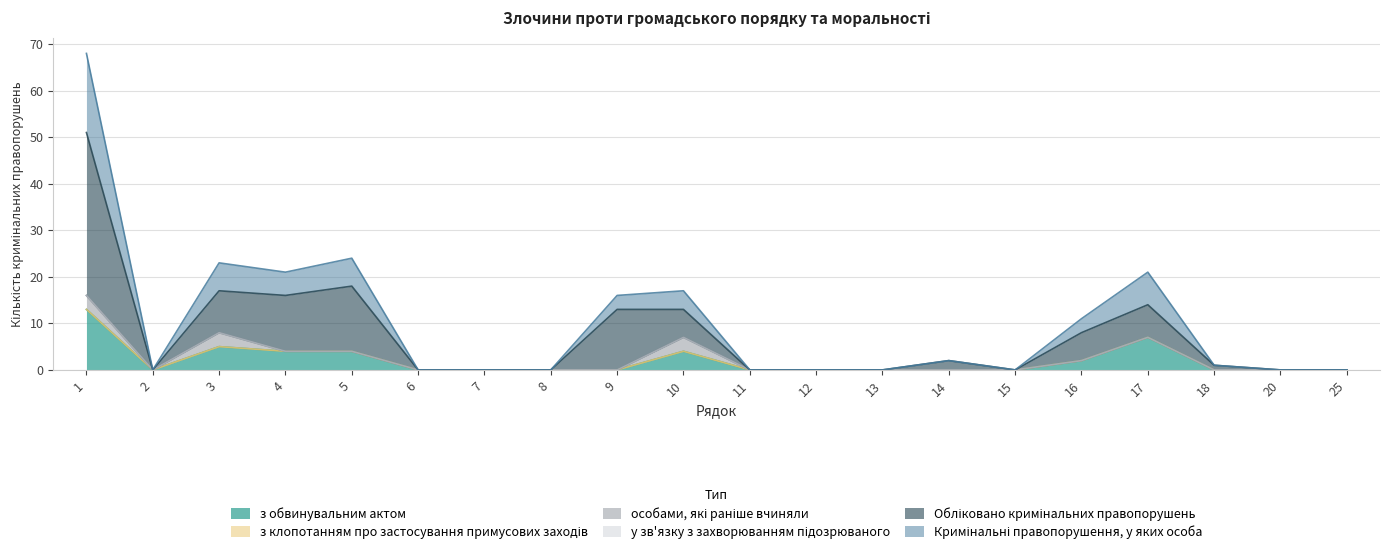

At which category is the sum across all series the highest?

1